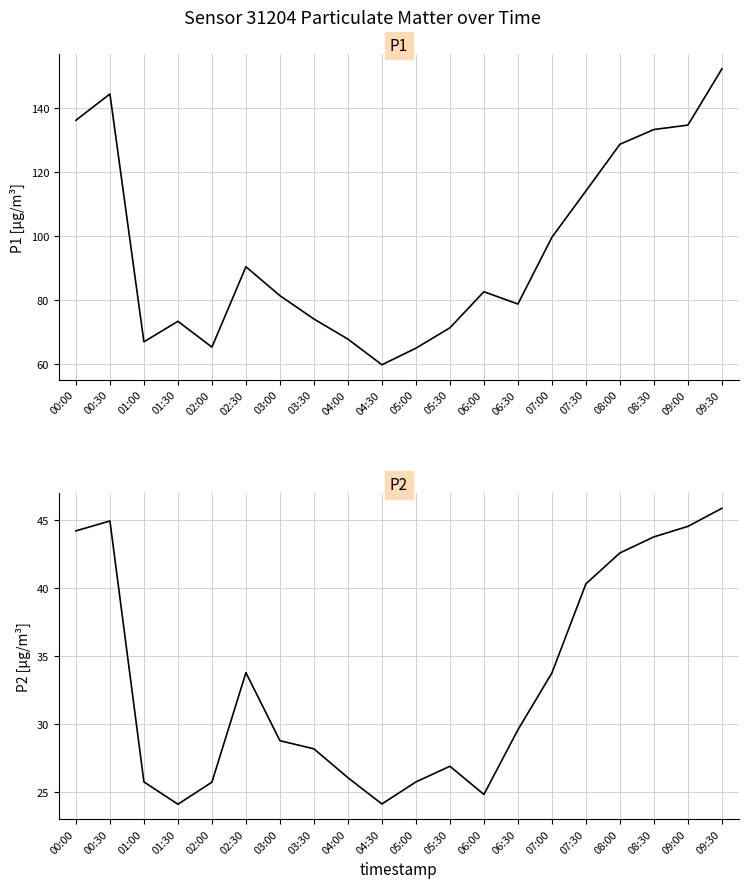

Rank the series by their average value, from lowest to highest.

P2, P1